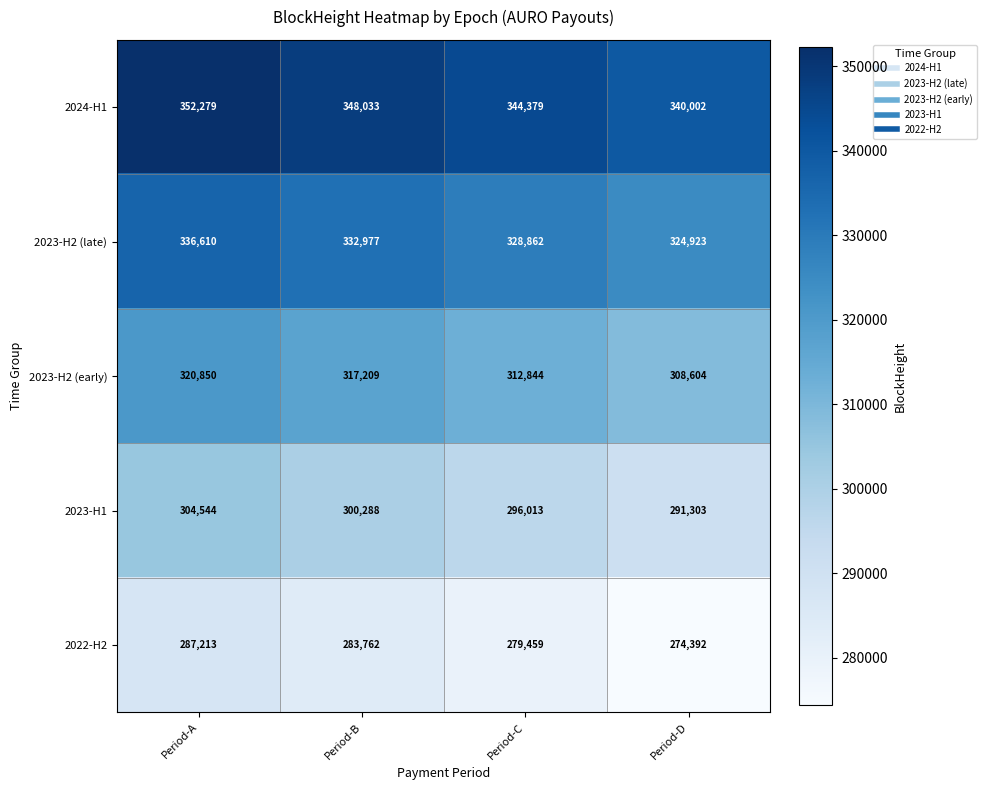

Which series has the largest total across all categories?

2024-H1